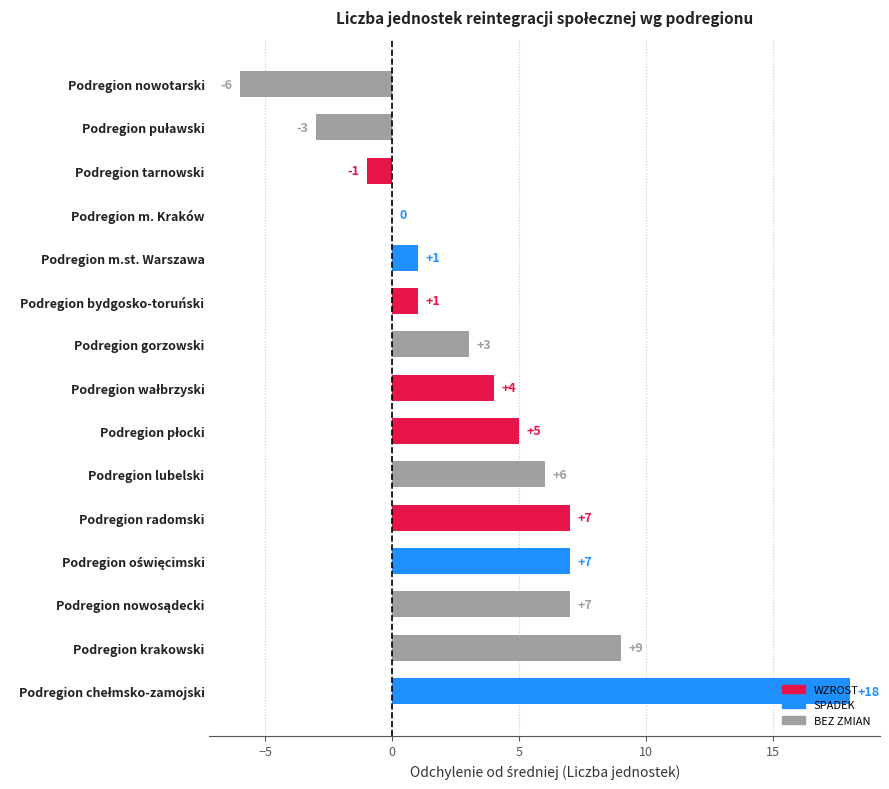

Read the value at Podregion radomski.

7